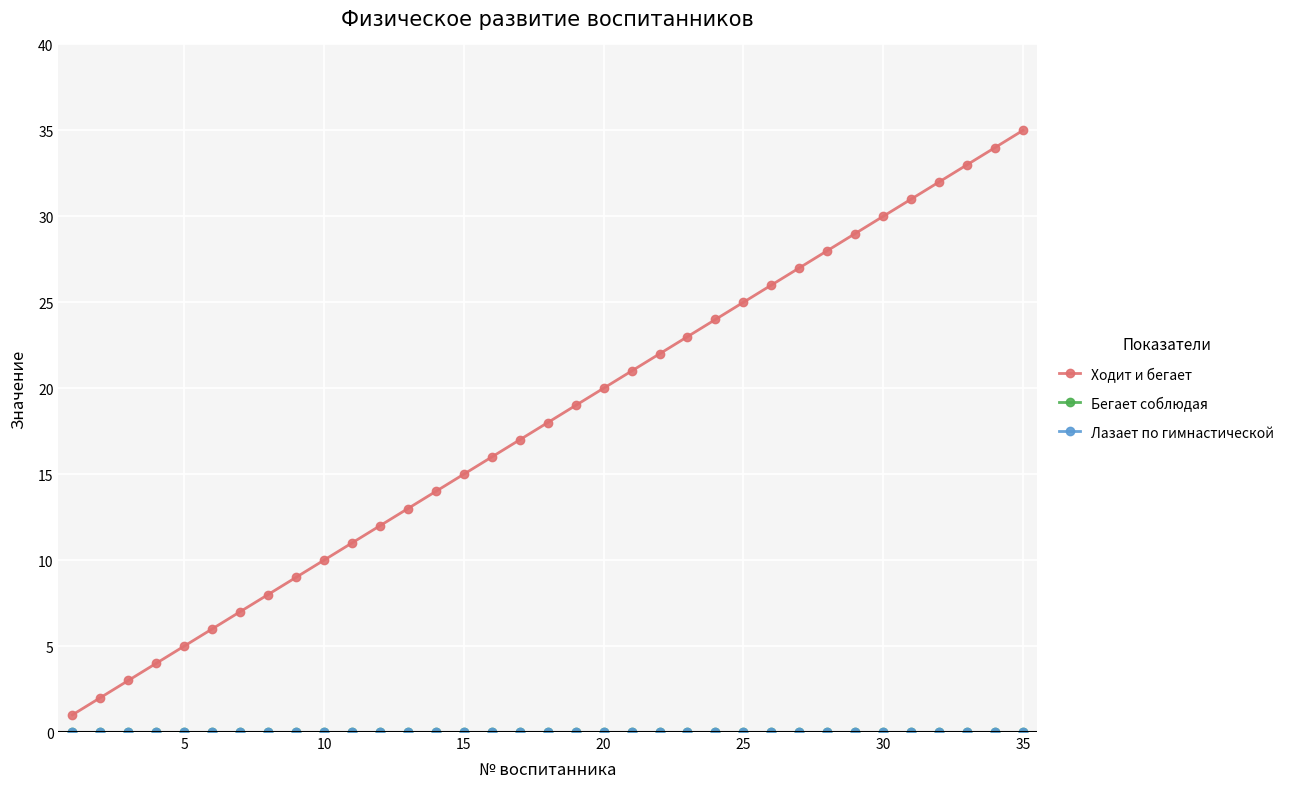

Reading left to right, extract all data points from this chart.

Ходит и бегает: 1	2	3	4	5	6	7	8	9	10	11	12	13	14	15	16	17	18	19	20	21	22	23	24	25	26	27	28	29	30	31	32	33	34	35
Бегает соблюдая: 0	0	0	0	0	0	0	0	0	0	0	0	0	0	0	0	0	0	0	0	0	0	0	0	0	0	0	0	0	0	0	0	0	0	0
Лазает по гимнастической: 0	0	0	0	0	0	0	0	0	0	0	0	0	0	0	0	0	0	0	0	0	0	0	0	0	0	0	0	0	0	0	0	0	0	0